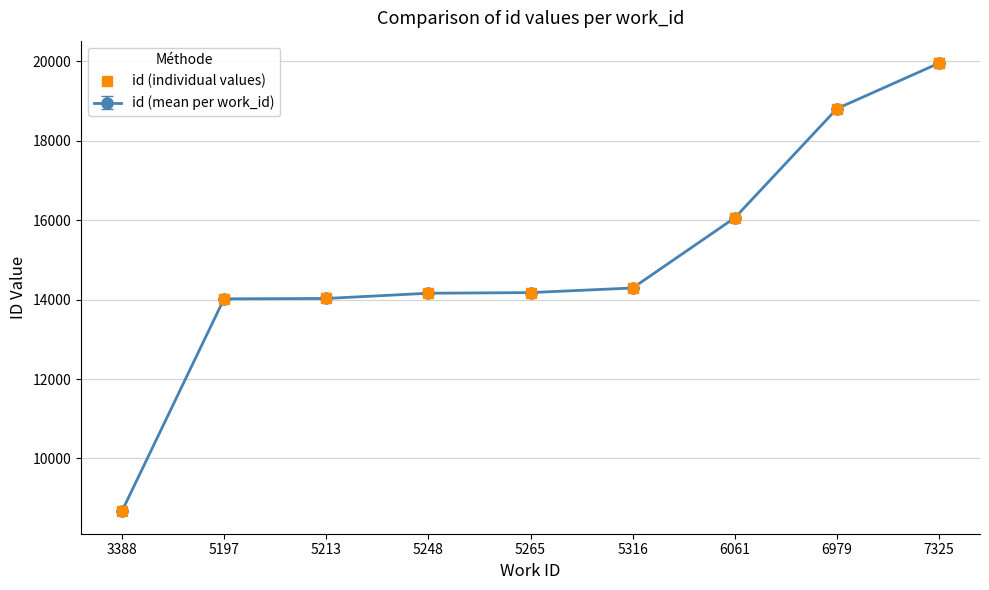

Where is id nearest to the value 14312?

5316